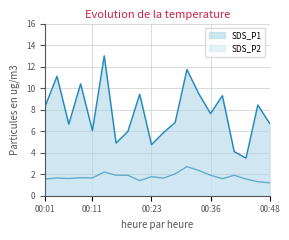

What is the total value across all series at 00:21?

10.8